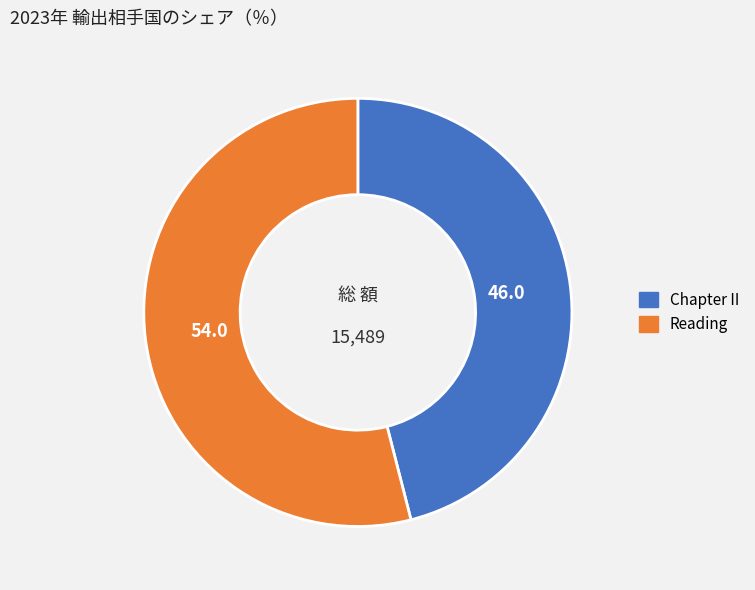

Rank the categories by value from lowest to highest.

Chapter II, Reading